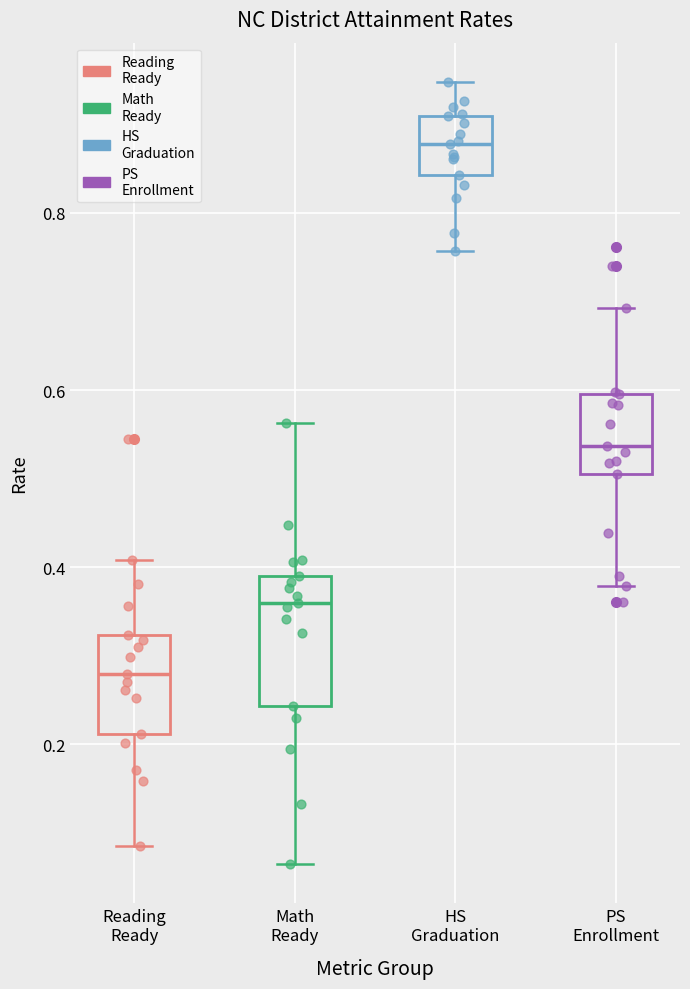

Reading left to right, read every box against the y-axis: the position of its median line, the range the box covers, and the ends of its whiskers. The values are not printed on the chart, so give them approximately, as read against the axis.

Reading Ready: median 0.28, box 0.22 to 0.32, whiskers 0.08 to 0.40
Math Ready: median 0.36, box 0.24 to 0.38, whiskers 0.06 to 0.56
HS Graduation: median 0.88, box 0.84 to 0.90, whiskers 0.76 to 0.94
PS Enrollment: median 0.54, box 0.50 to 0.60, whiskers 0.38 to 0.70